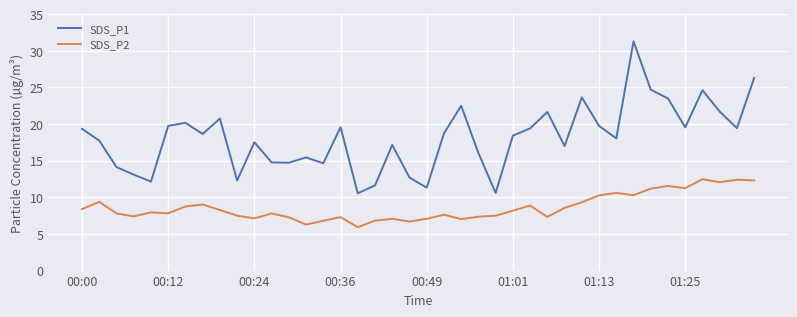

Does the chart display data point markers on the line(s)?

No